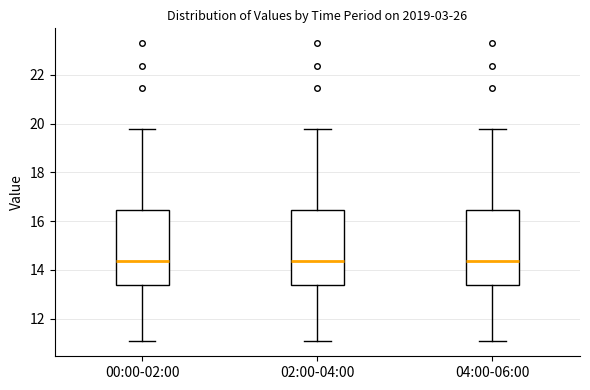

Reading left to right, read every box against the y-axis: the position of its median line, the range the box covers, and the ends of its whiskers. The values are not printed on the chart, so give them approximately, as read against the axis.

00:00-02:00: median 14.4, box 13.4 to 16.4, whiskers 11.0 to 19.8
02:00-04:00: median 14.4, box 13.4 to 16.4, whiskers 11.0 to 19.8
04:00-06:00: median 14.4, box 13.4 to 16.4, whiskers 11.0 to 19.8